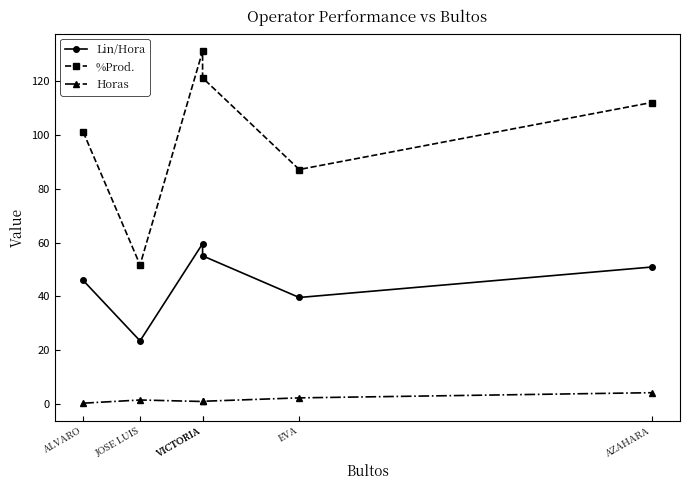

Reading left to right, list all the values displayed in this chart.

Lin/Hora: ALVARO=45.9	JOSE LUIS=23.5	VICTORIA=59.6	VICTORIA=55.1	EVA=39.6	AZAHARA=50.9
%Prod.: ALVARO=101.1	JOSE LUIS=51.7	VICTORIA=131.1	VICTORIA=121.2	EVA=87.1	AZAHARA=112.0
Horas: ALVARO=0.3	JOSE LUIS=1.5	VICTORIA=1.0	VICTORIA=1.1	EVA=2.3	AZAHARA=4.2